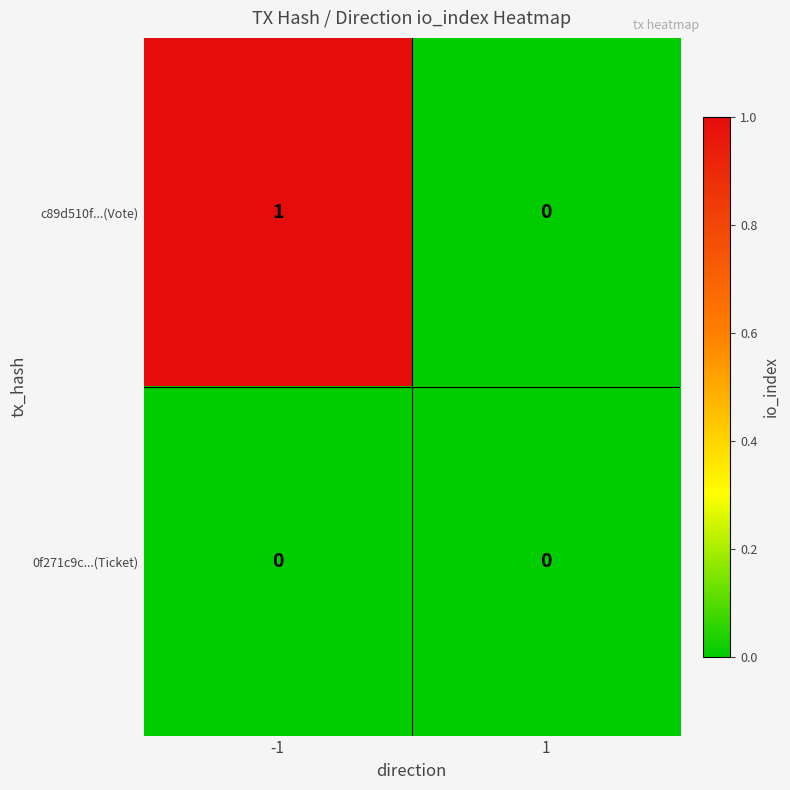

Which series has the largest total across all categories?

c89d510f...(Vote)